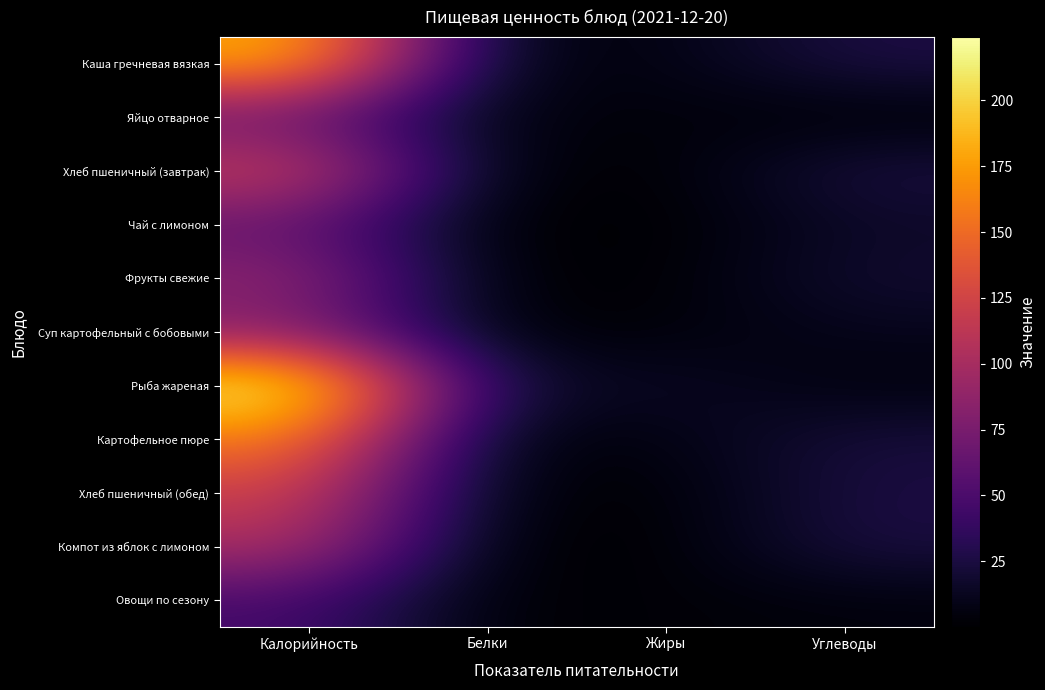

What is the greatest value displayed?

224.1